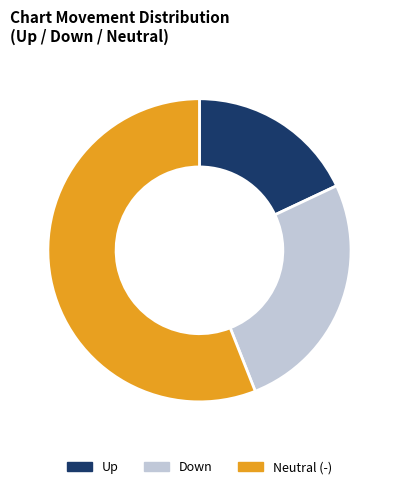

How many slices are in this pie chart?

3